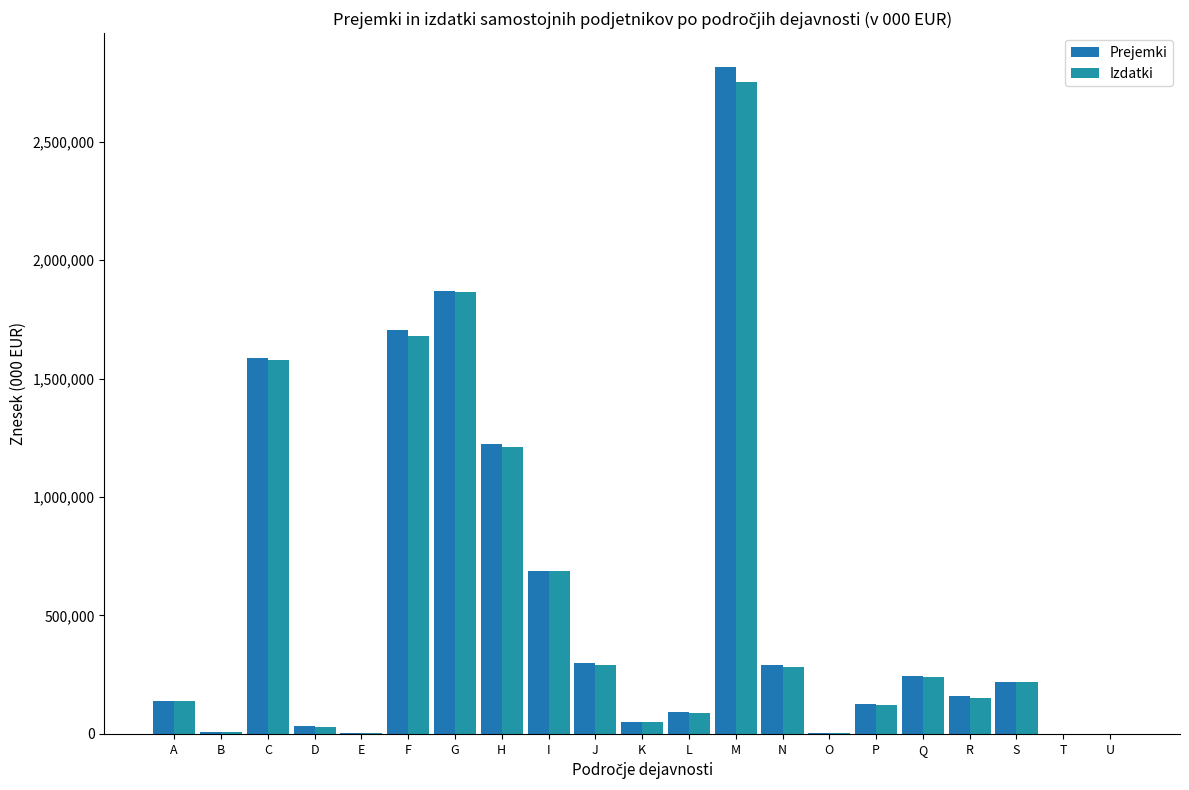

What is the difference between the maximum and minimum values in the Prejemki series?

2817591.7